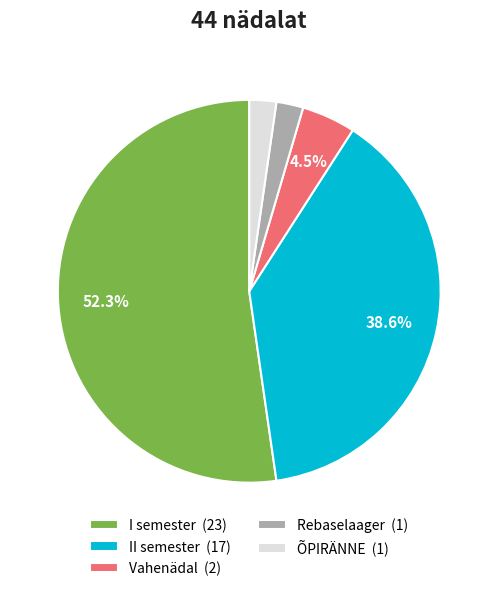

What percentage is the II semester slice, to the nearest percent?

39%